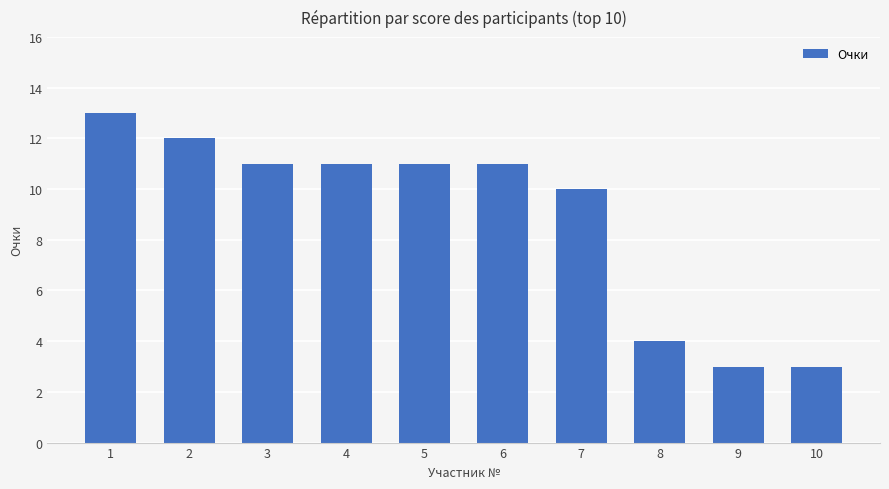

The value at 7 is 10. True or false?

True